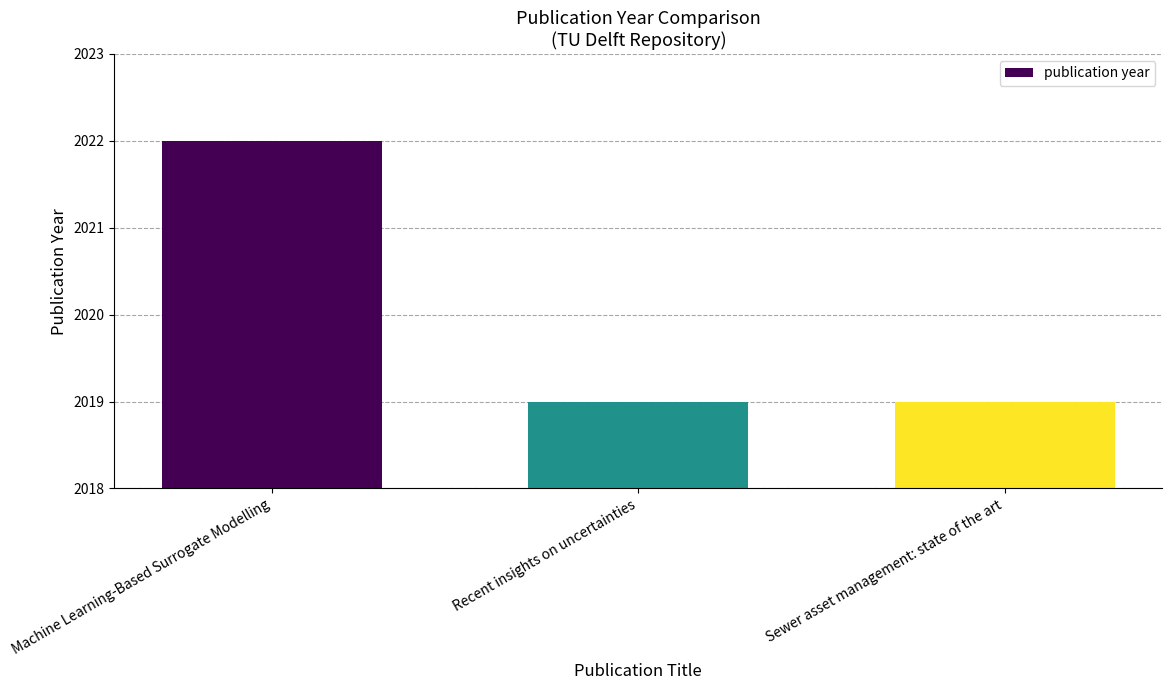

What is the label of the 1st bar from the left?

Machine Learning-Based Surrogate Modelling